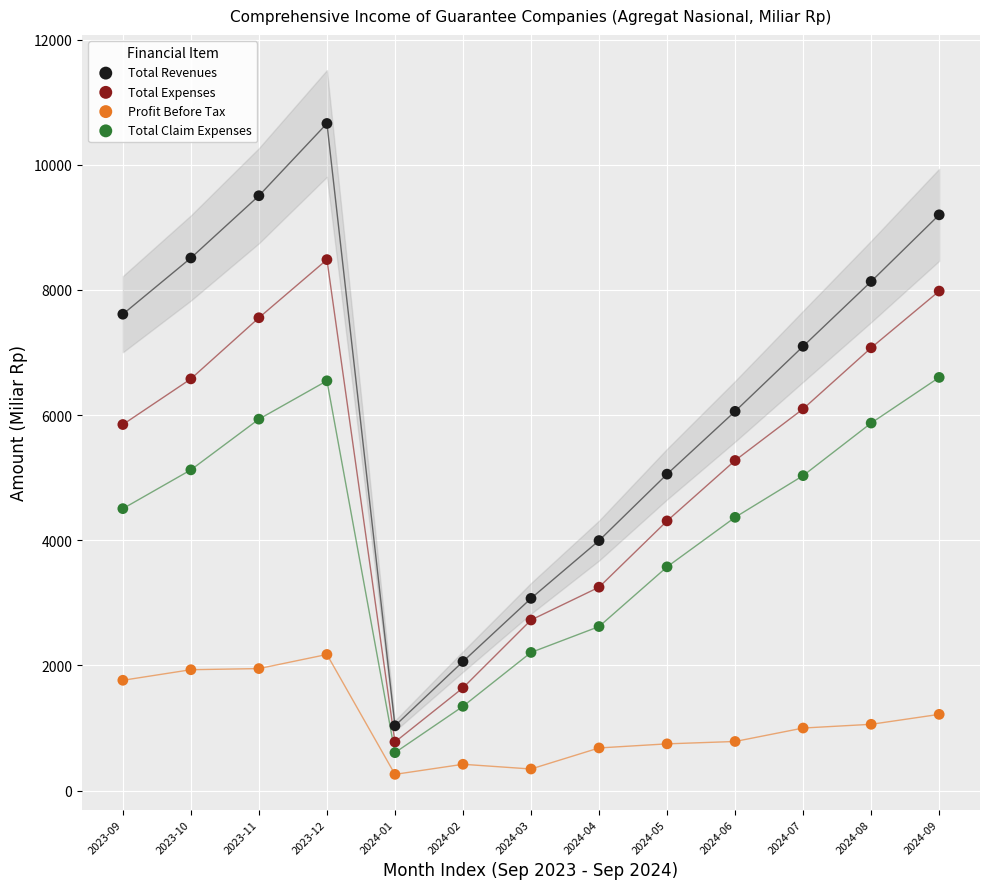

Which series has the largest Y range (max minus min)?

Total Revenues